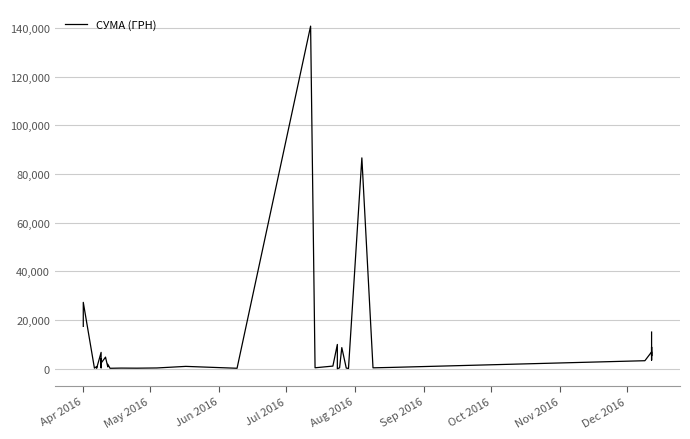

At which label does the data first exceed 1829?

Apr 2016